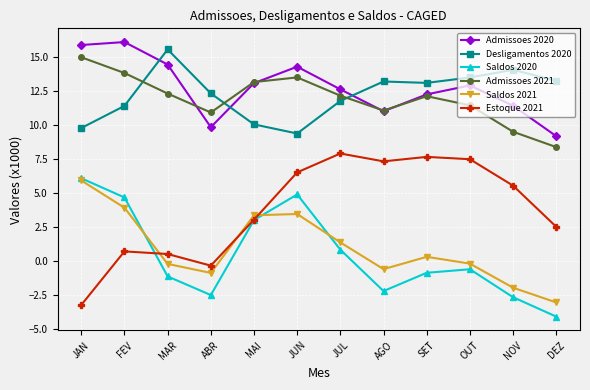

At which label does Estoque 2021 first exceed 5?

JUN